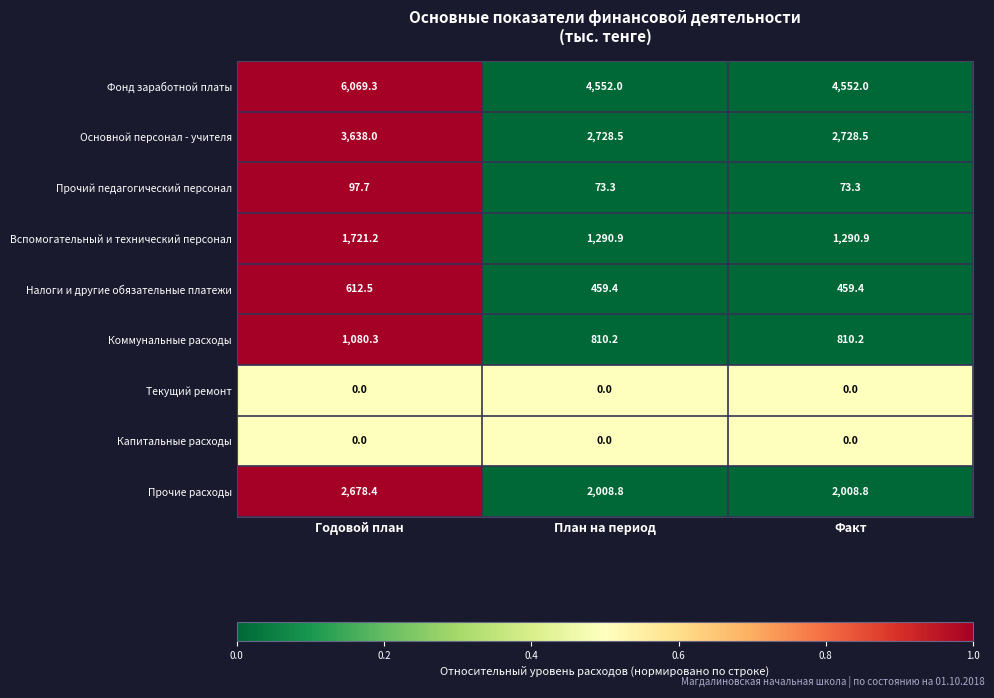

What is the difference between the highest and lowest values at План на период?

4552.0